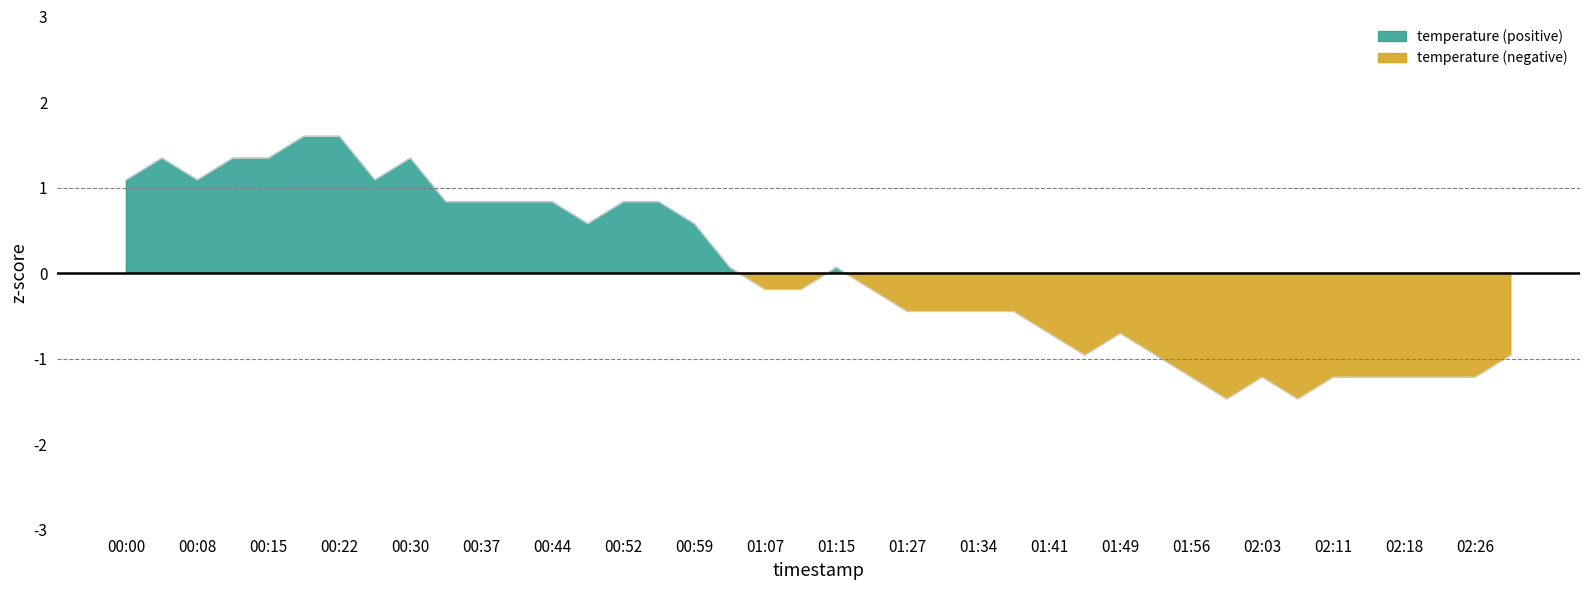

Does the chart display data point markers on the line(s)?

No